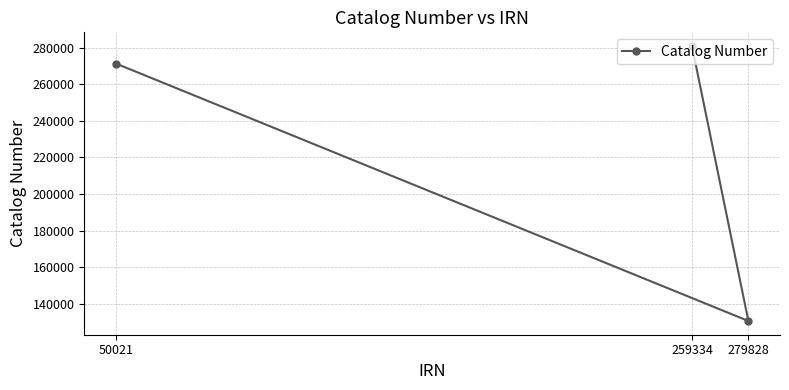

Reading left to right, list all the values displayed in this chart.

50021=271310	259334=280855	279828=130602